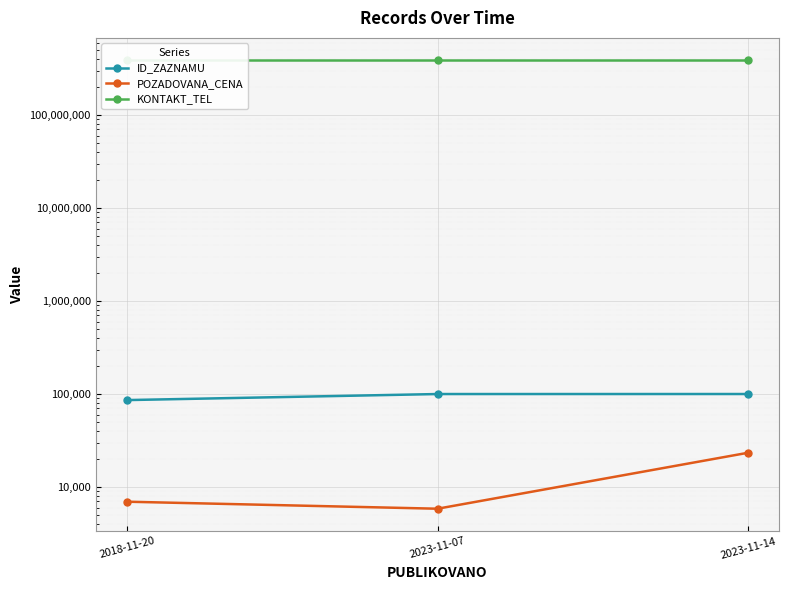

Which has a higher value, 2023-11-14 or 2018-11-20?

2023-11-14